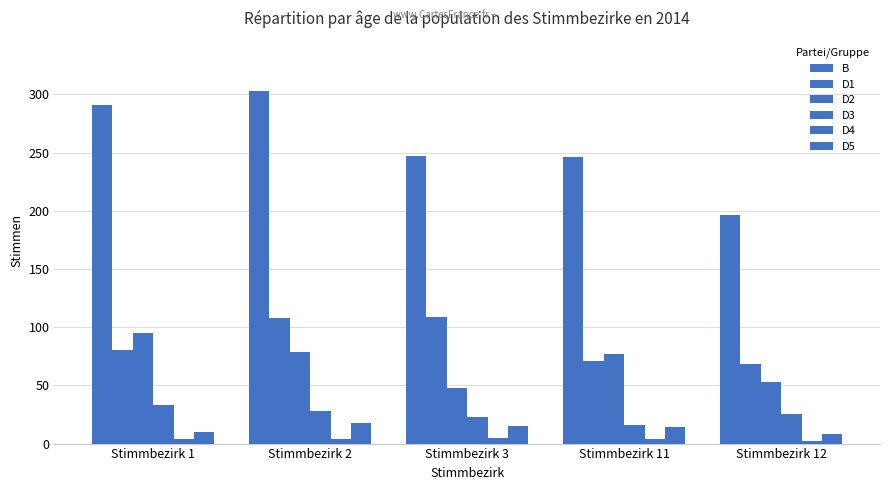

Rank the series by their maximum value, from highest to lowest.

B, D1, D2, D3, D5, D4